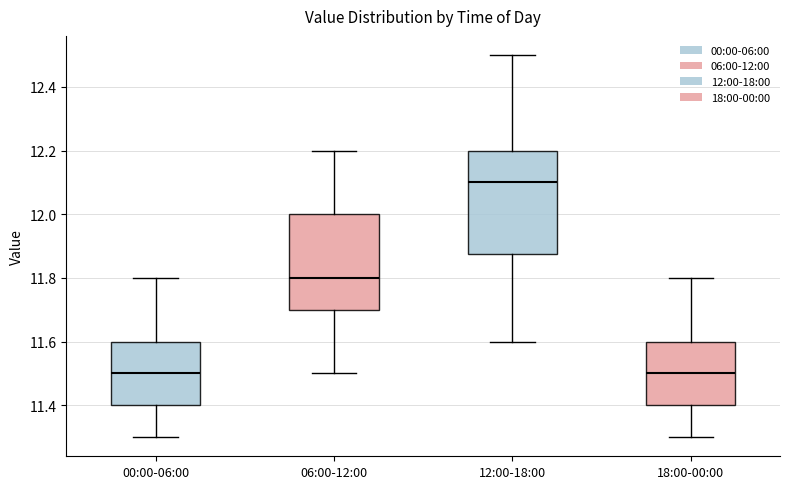

Which box is the tallest, from its lower edge to its upper edge?

12:00-18:00